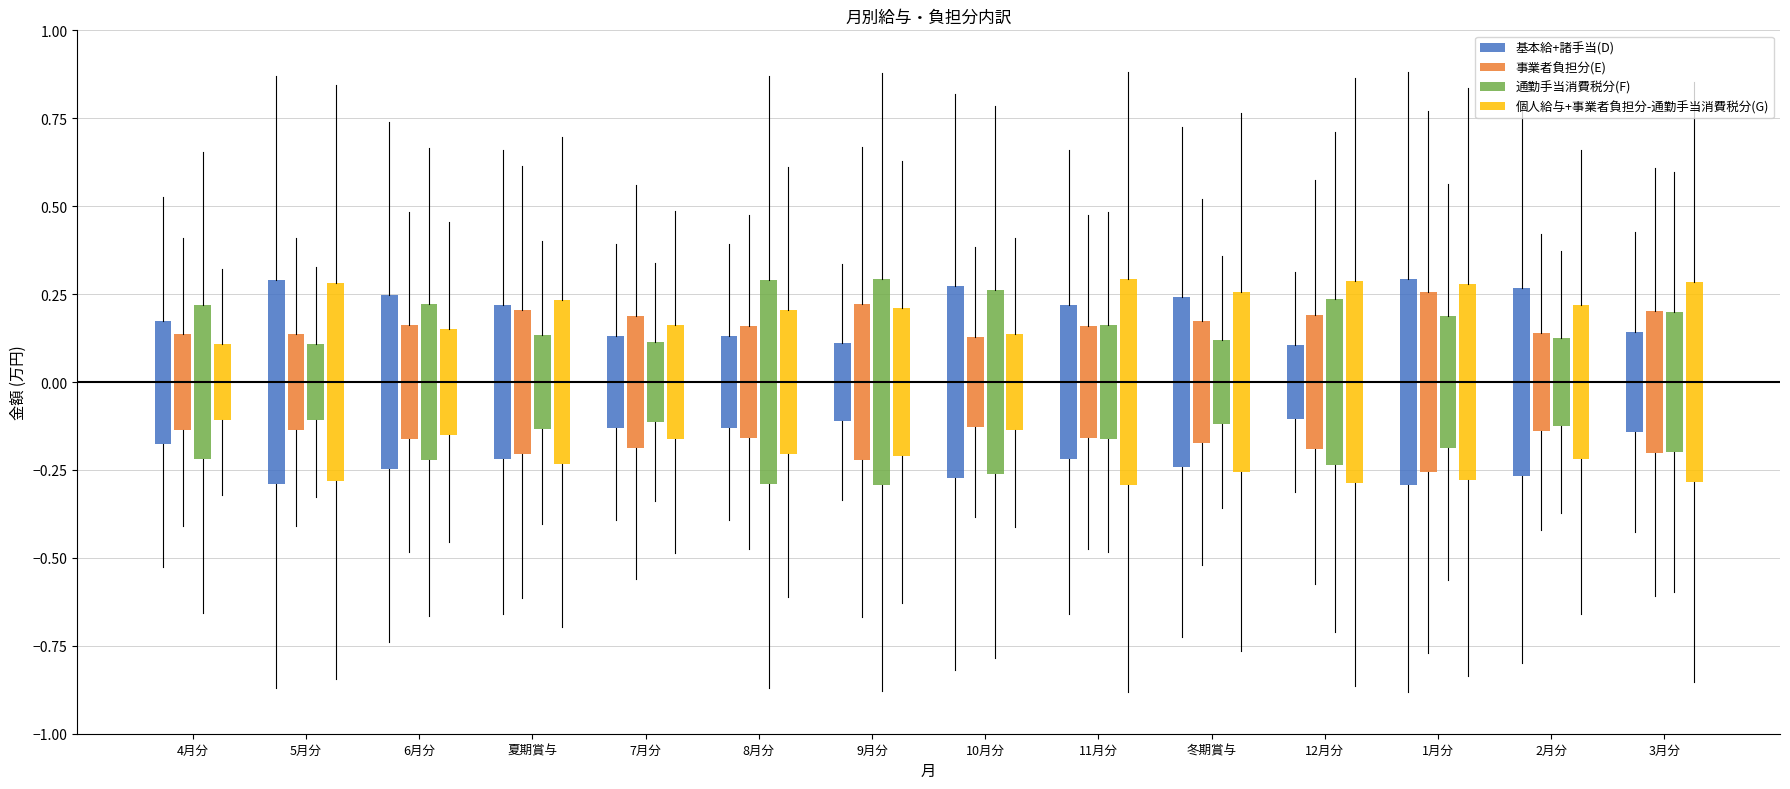

The value of 基本給+諸手当(D) at 3月分 is 0.5. True or false?

False